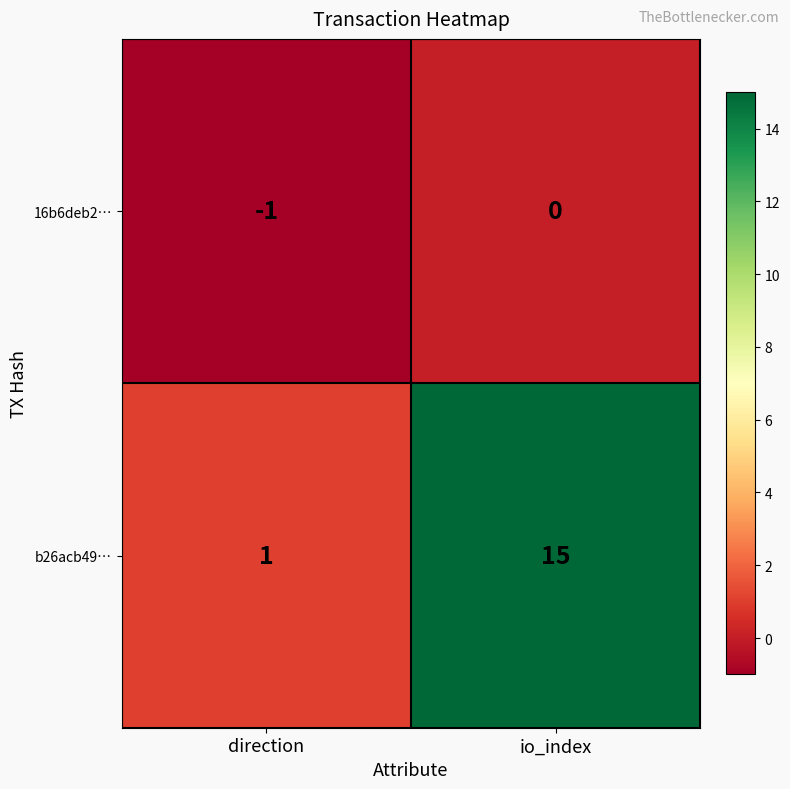

Reading right to left, transcribe all the data shown in this chart.

16b6deb2…: io_index=0	direction=-1
b26acb49…: io_index=15	direction=1